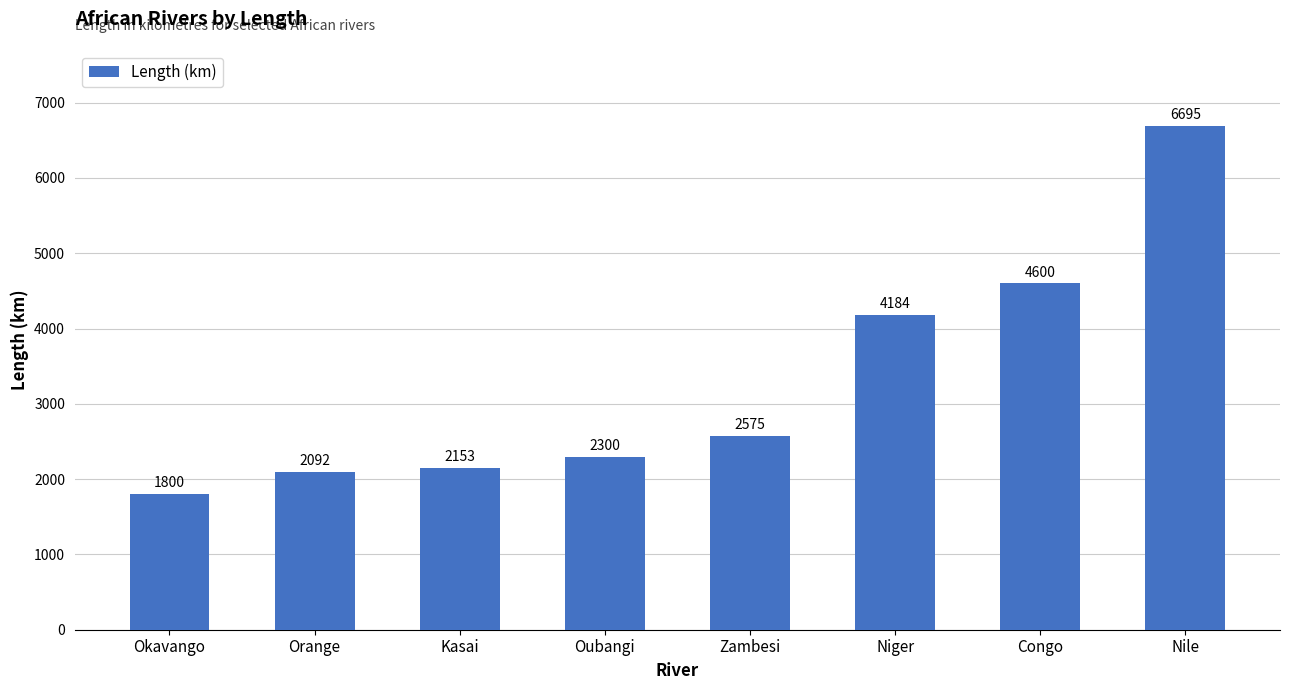

Where is the data nearest to the value 4247?

Niger